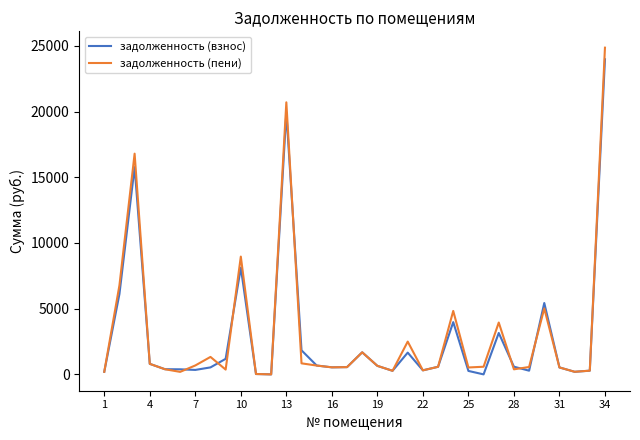

True or false: задолженность (пени) has more than 0 interior local peaks.

True